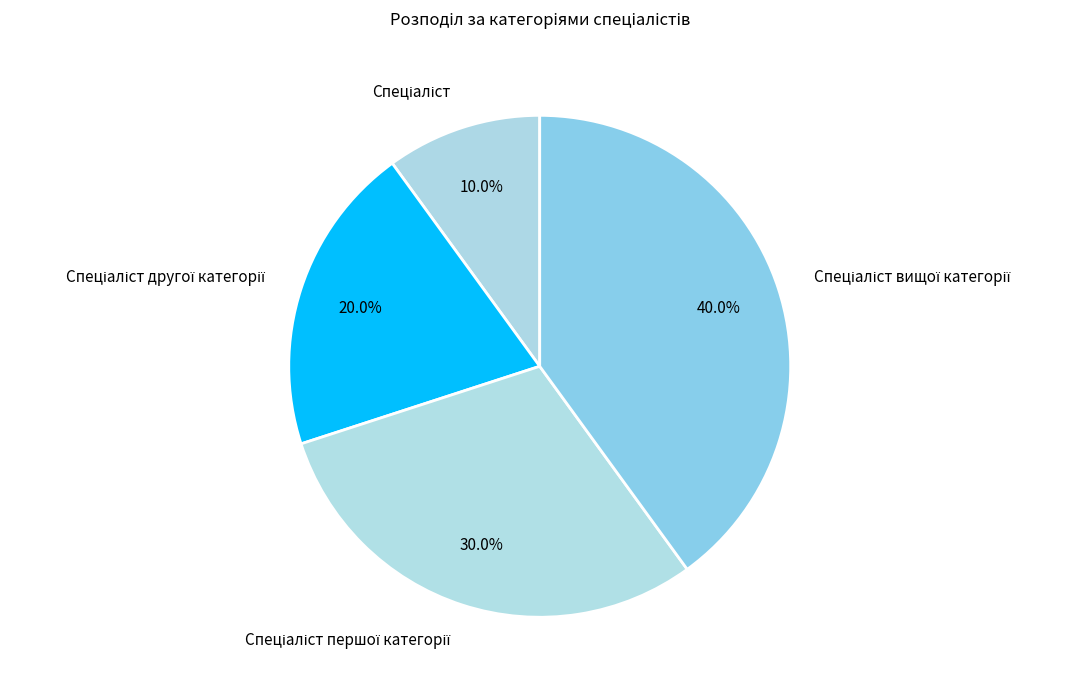

Does any single category account for the majority?

No